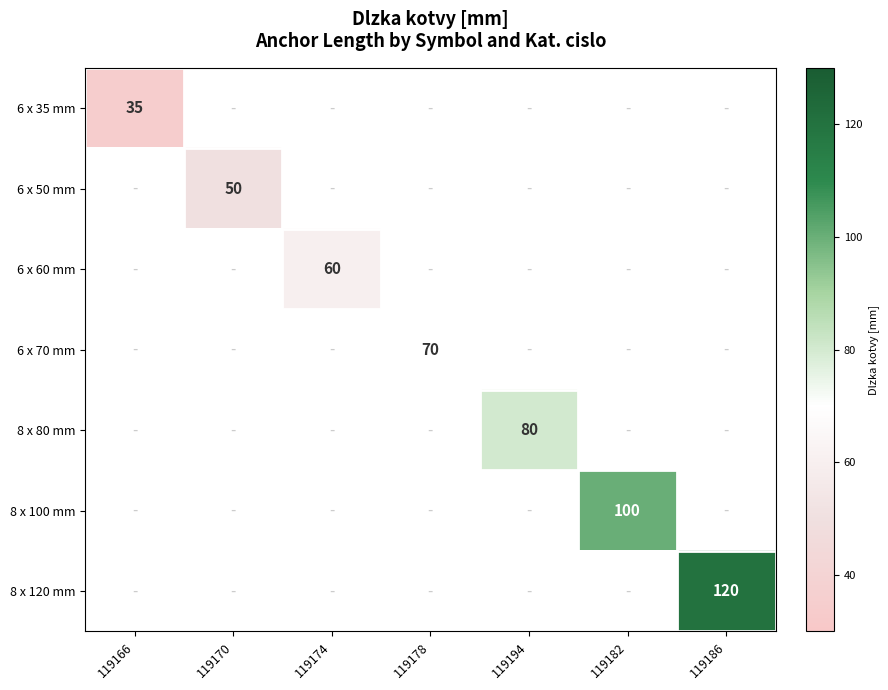

The value of 8 x 100 mm at 119182 is 100. True or false?

True